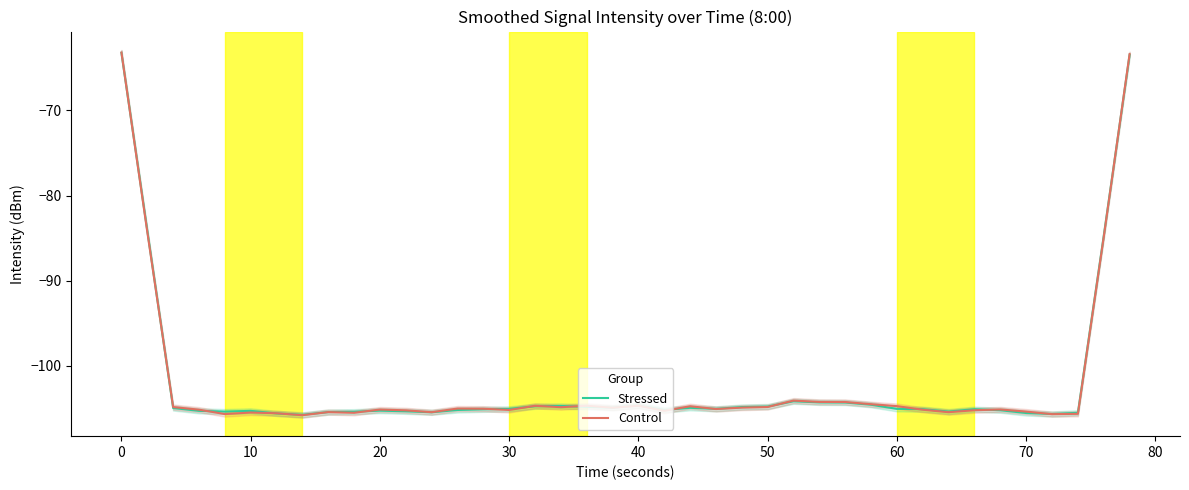

What are all the series names shown in the legend?

Stressed, Control